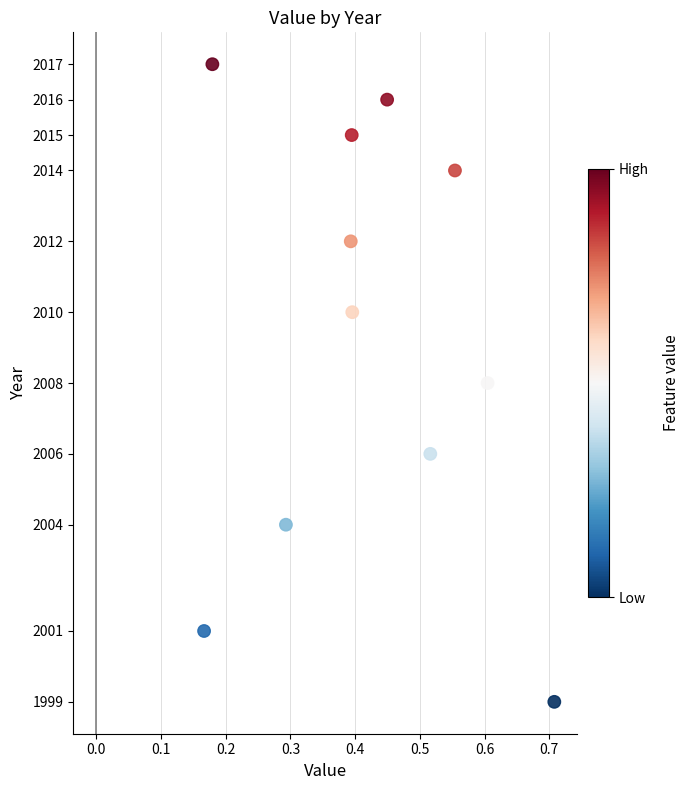

What is the range of Y values (max minus min)?

18